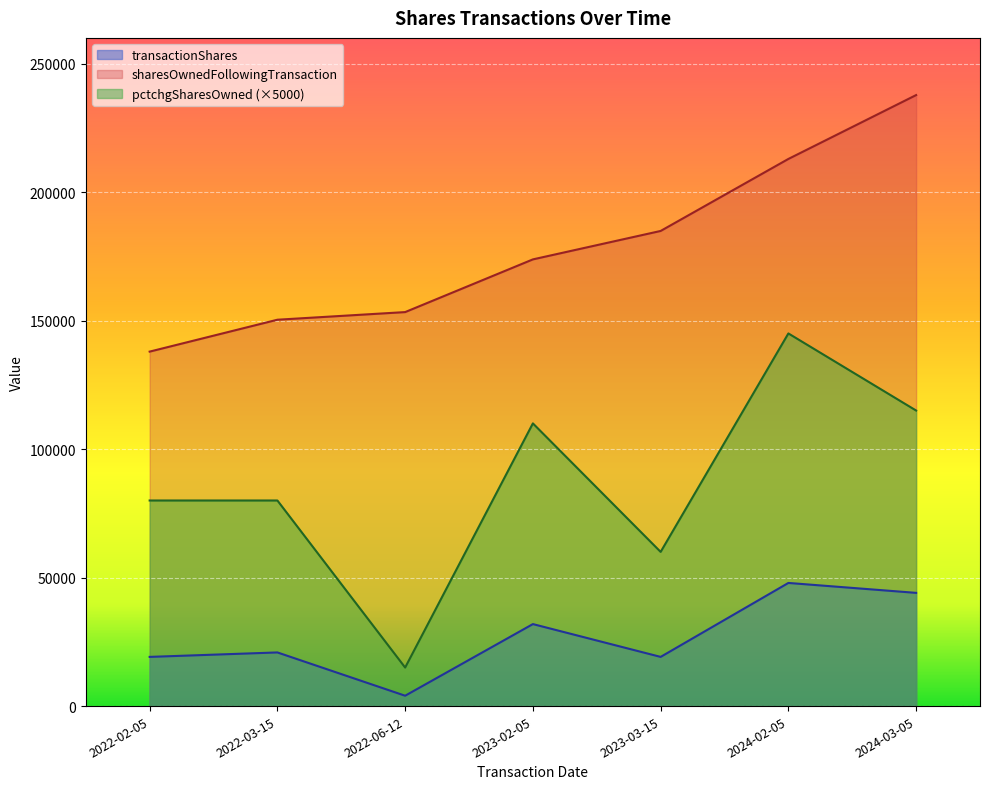

What is the label of the 1st point from the right?

2024-03-05